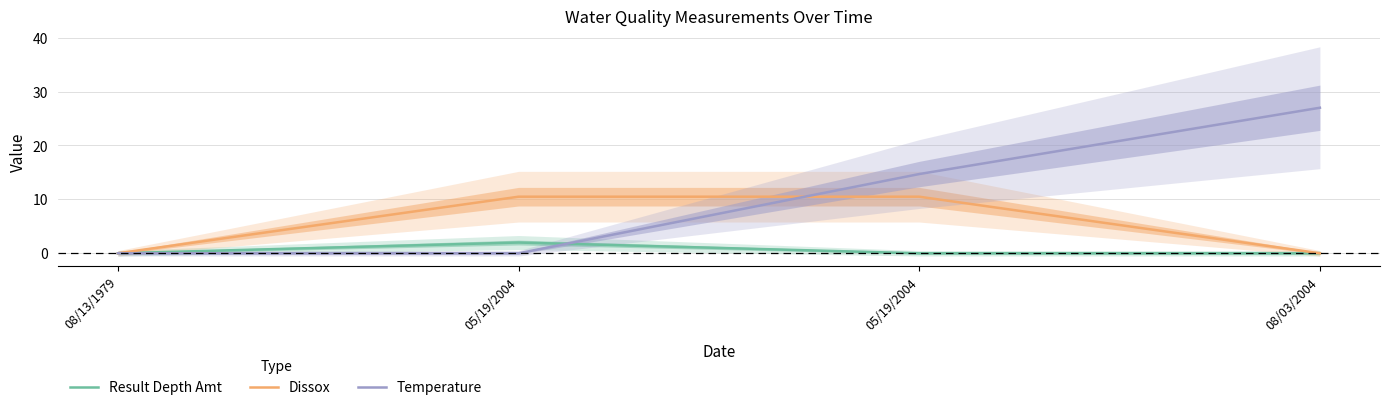

What is the label of the 3rd point from the right?

05/19/2004